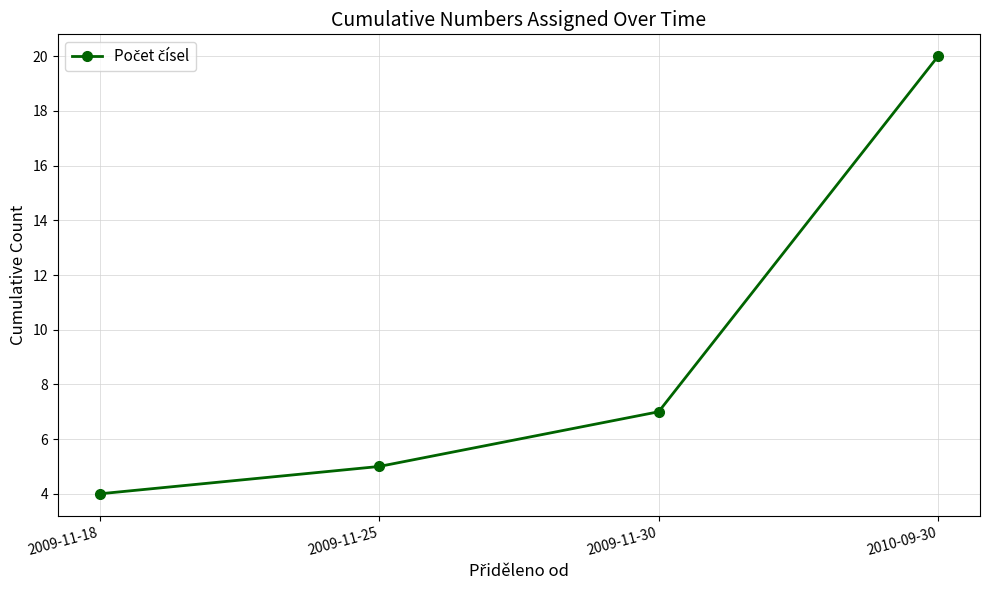

What is the label of the 1st point from the left?

2009-11-18